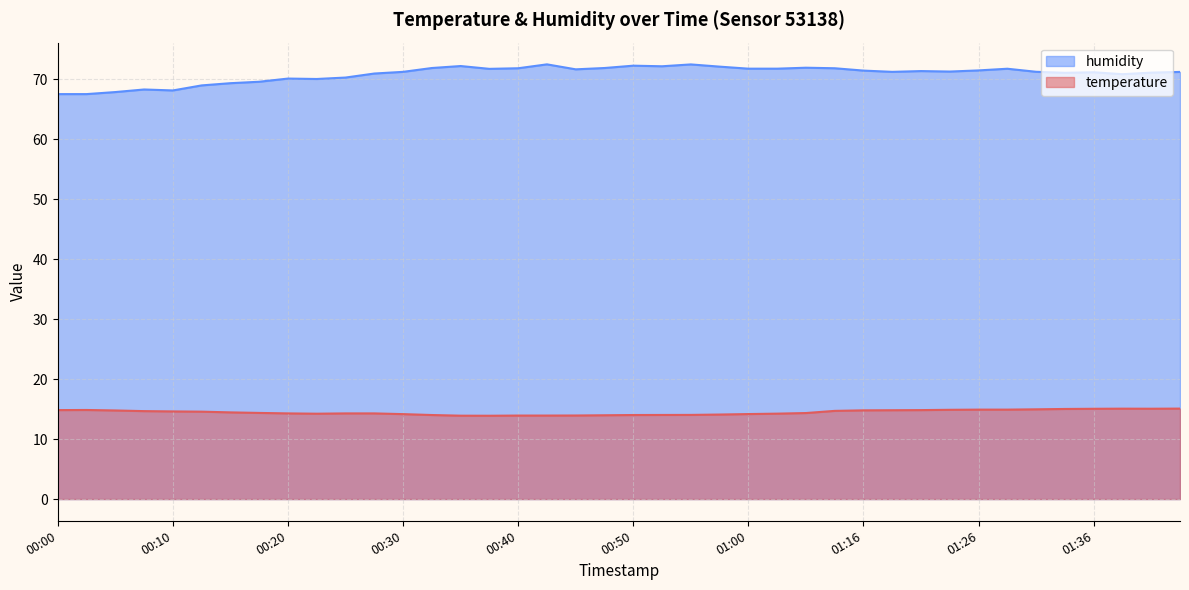

How many values in the temperature series exceed 14?

34